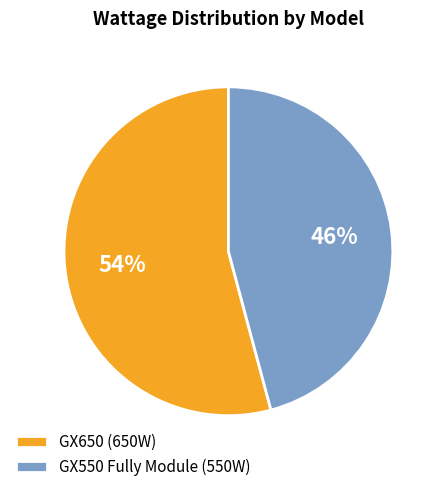

How many slices are in this pie chart?

2